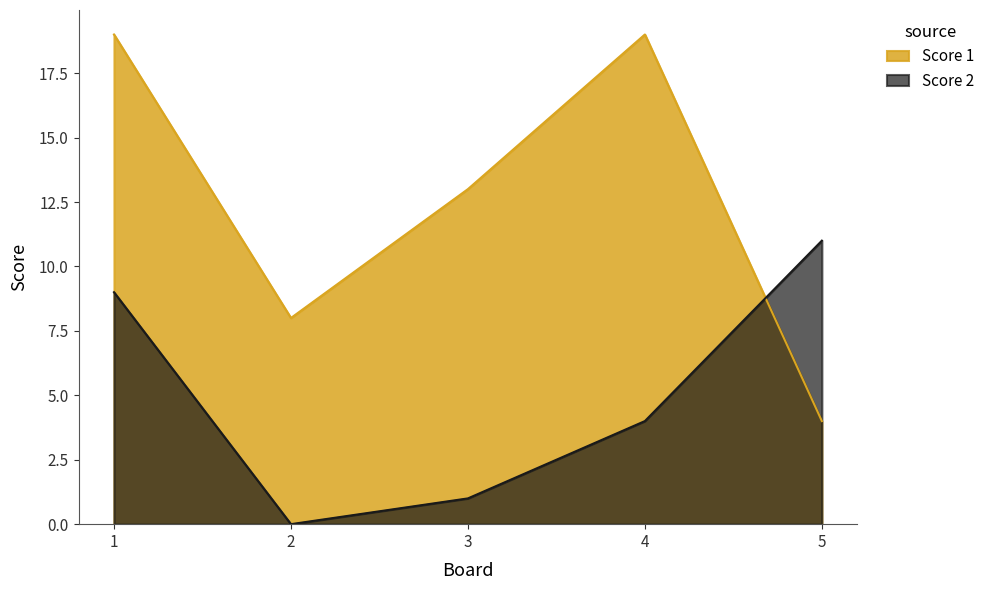

How many intersections are there between Score 1 and Score 2?

1